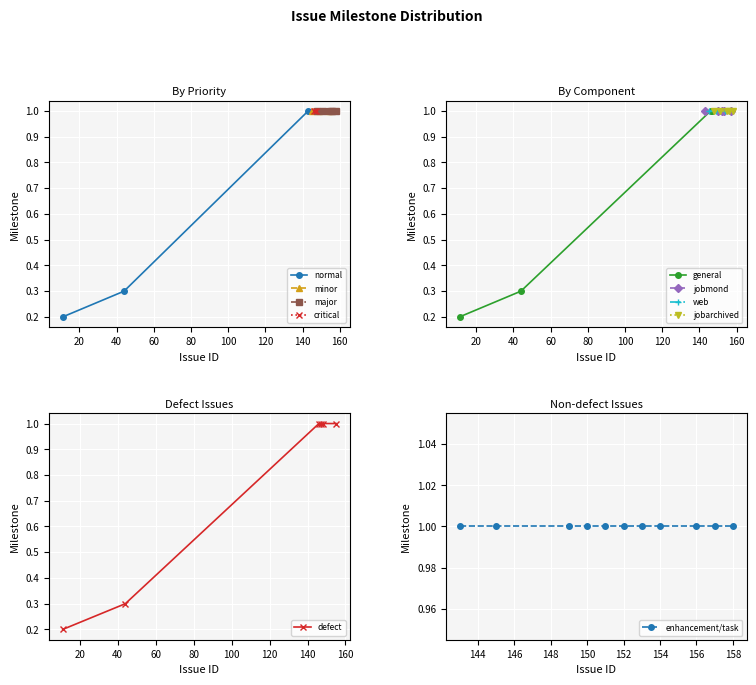

What is the value of the task point at the 2nd from the left?

1.0